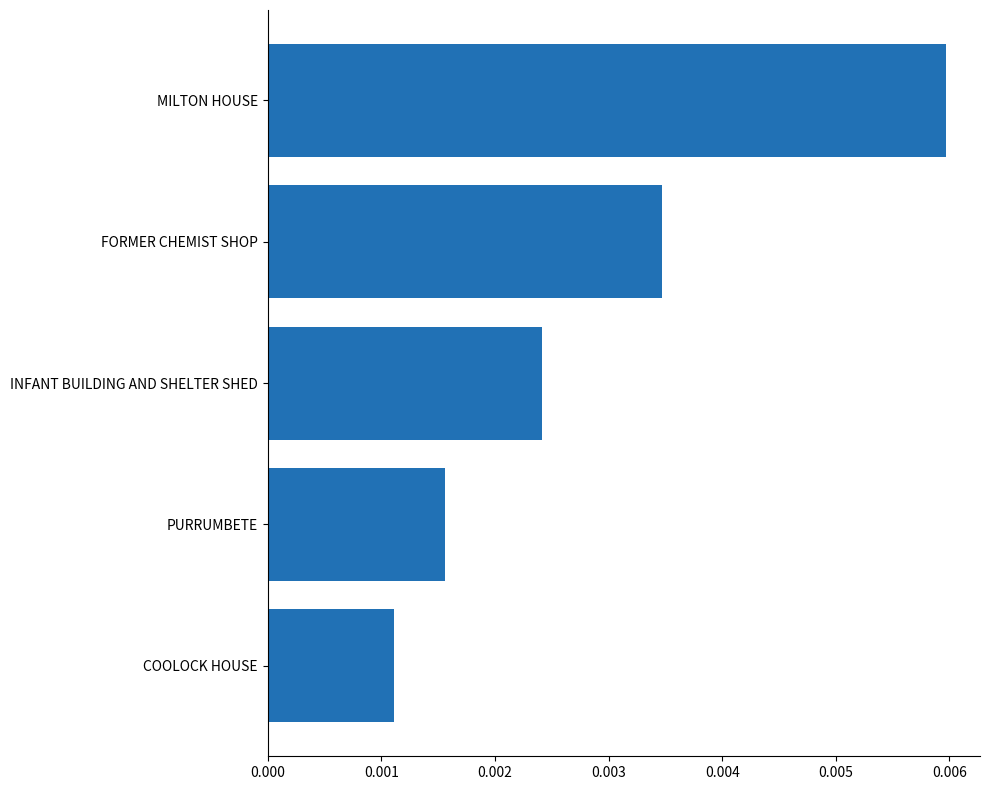

Which label corresponds to the largest value in the chart?

MILTON HOUSE